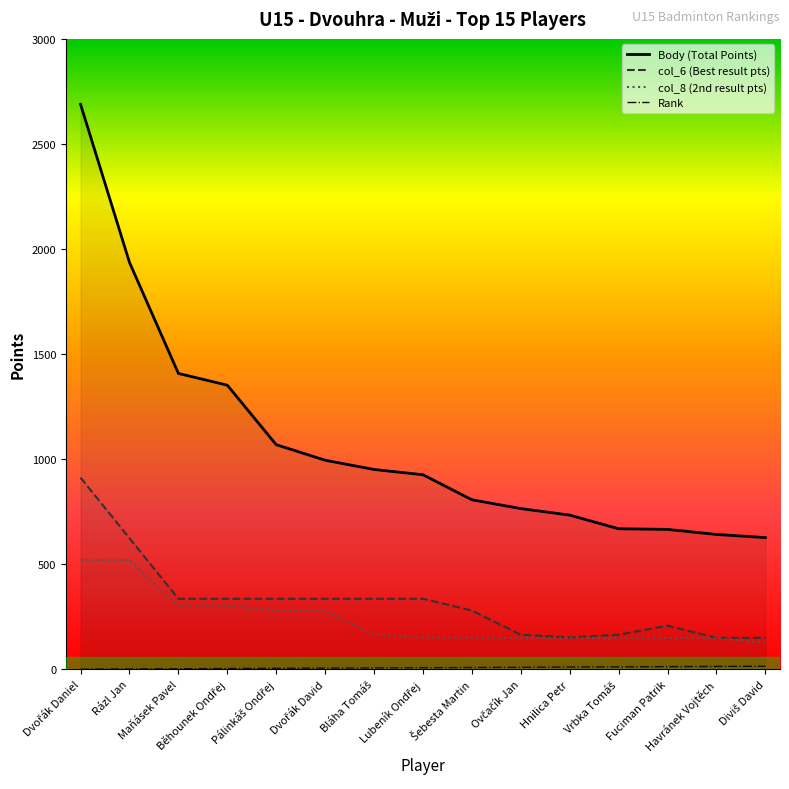

What is the spread (max minus min) of values at Vrbka Tomáš?

657